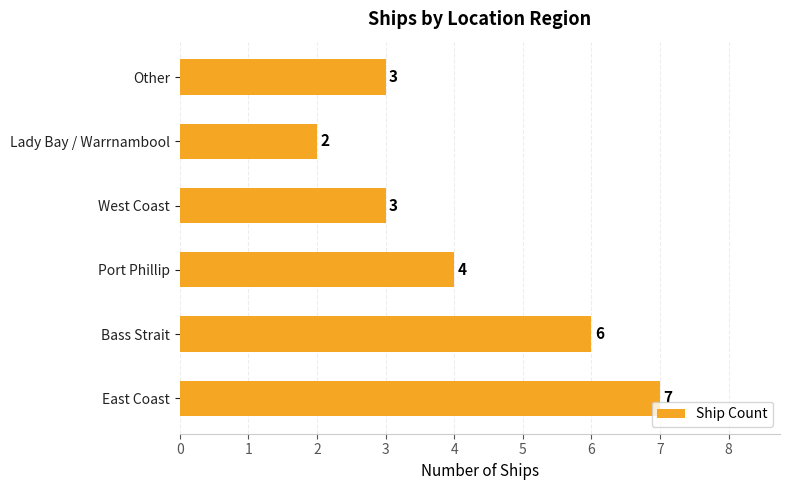

What is the maximum value shown in the chart?

7